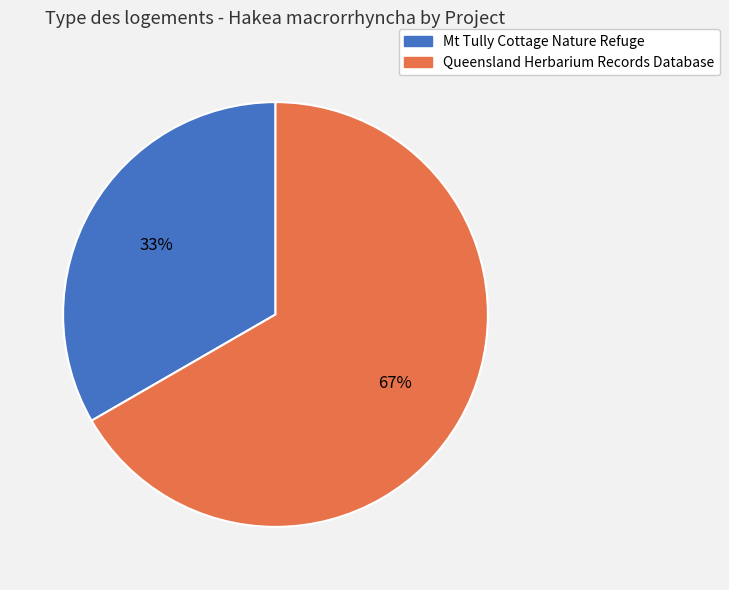

Approximately how many times larger is the value at Queensland Herbarium Records Database compared to Mt Tully Cottage Nature Refuge?

2.0